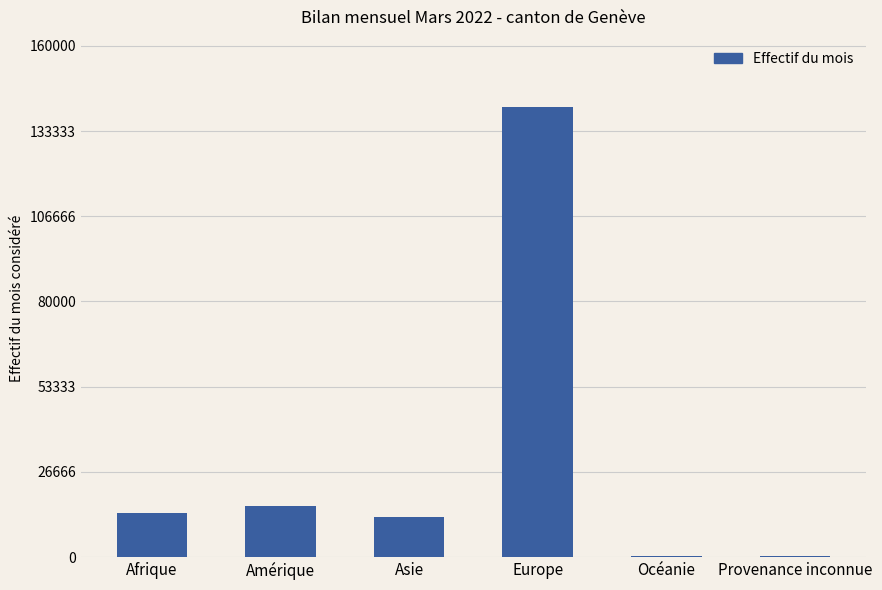

What is the maximum value shown in the chart?

140806